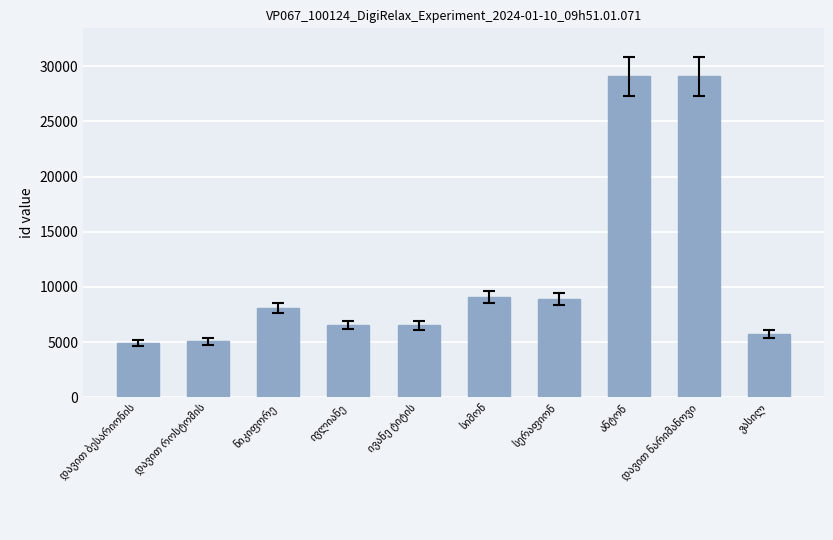

What is the difference between the maximum and minimum values?

24153